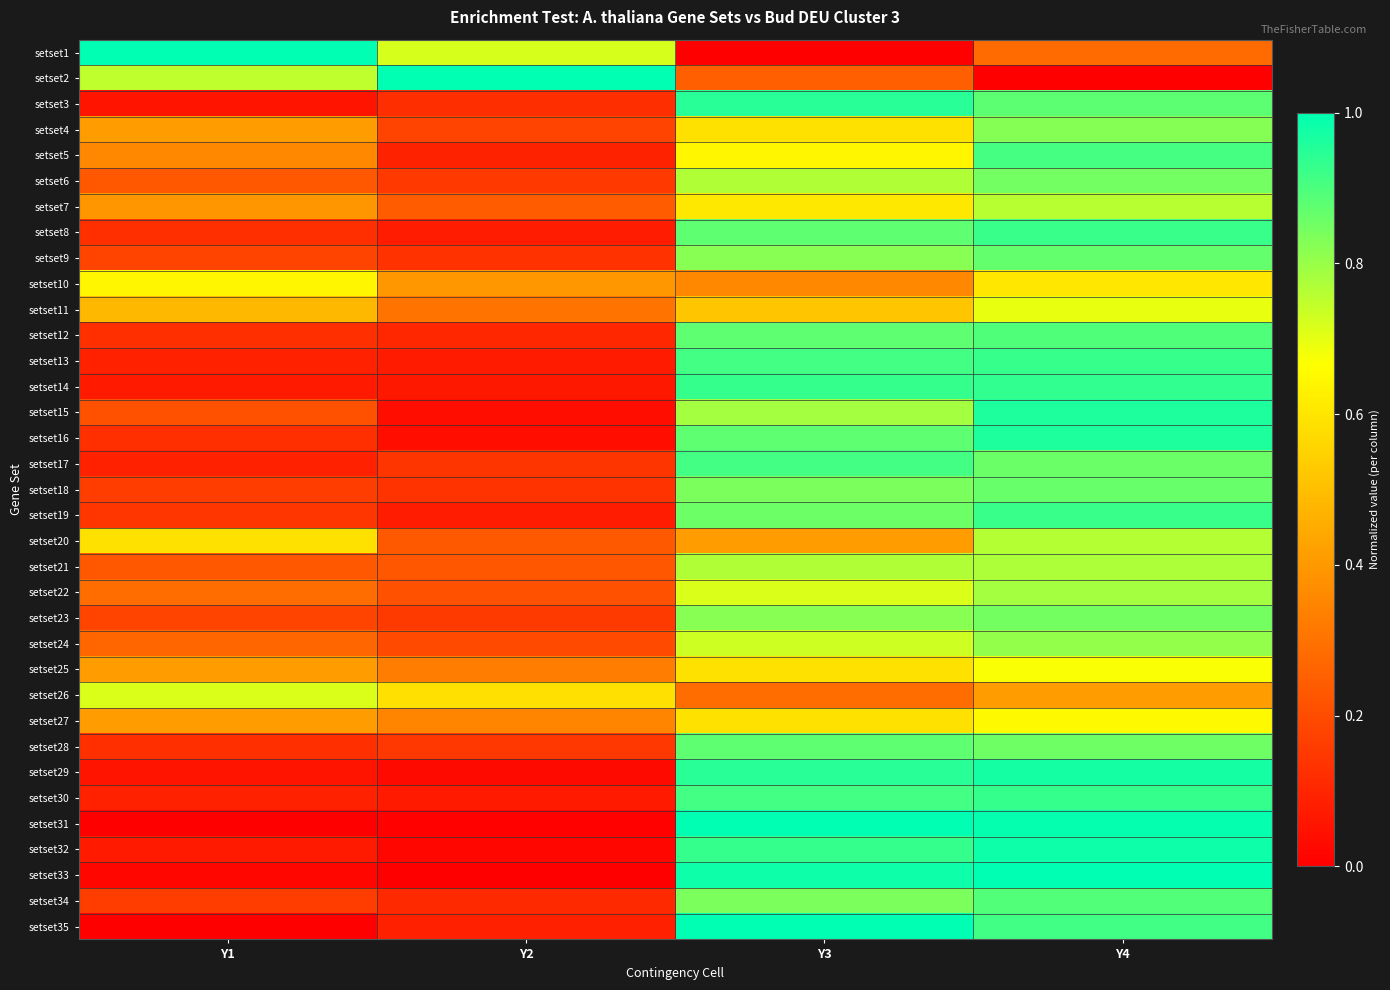

At which category is the sum across all series the highest?

Y4